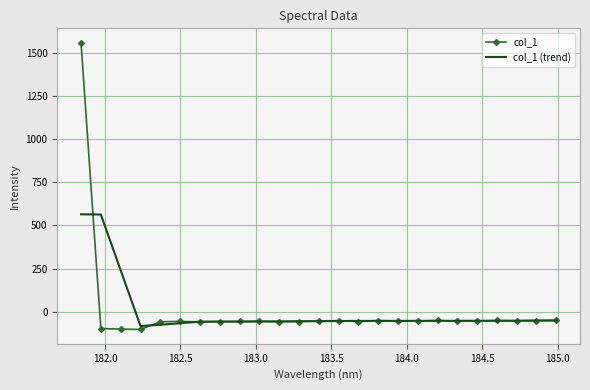

How many values in col_1 are above zero?

1